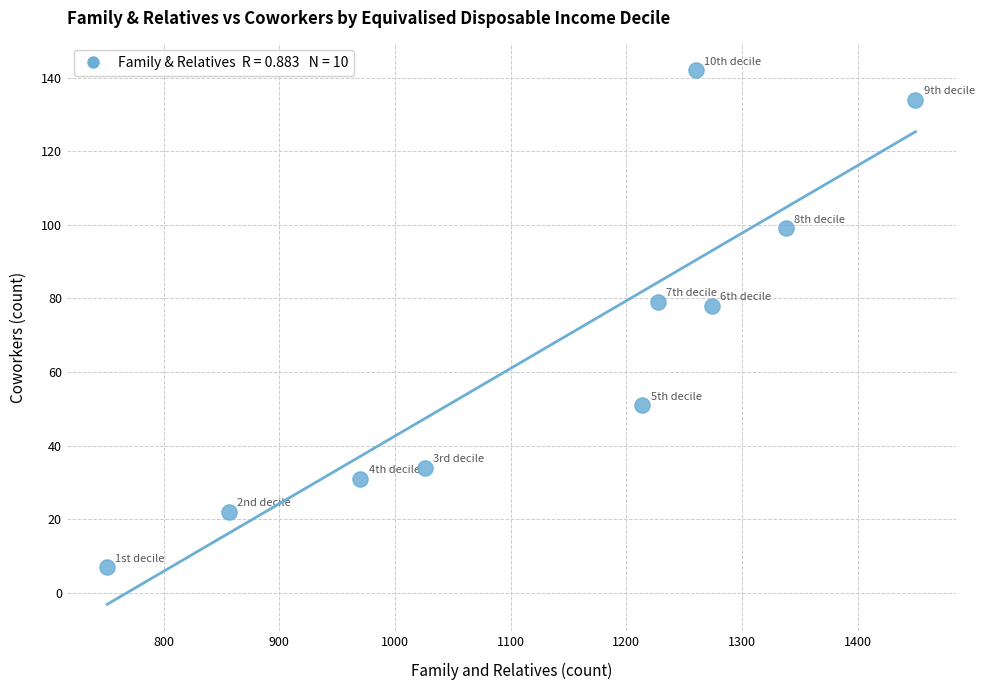

What is the range of X values (max minus min)?

699